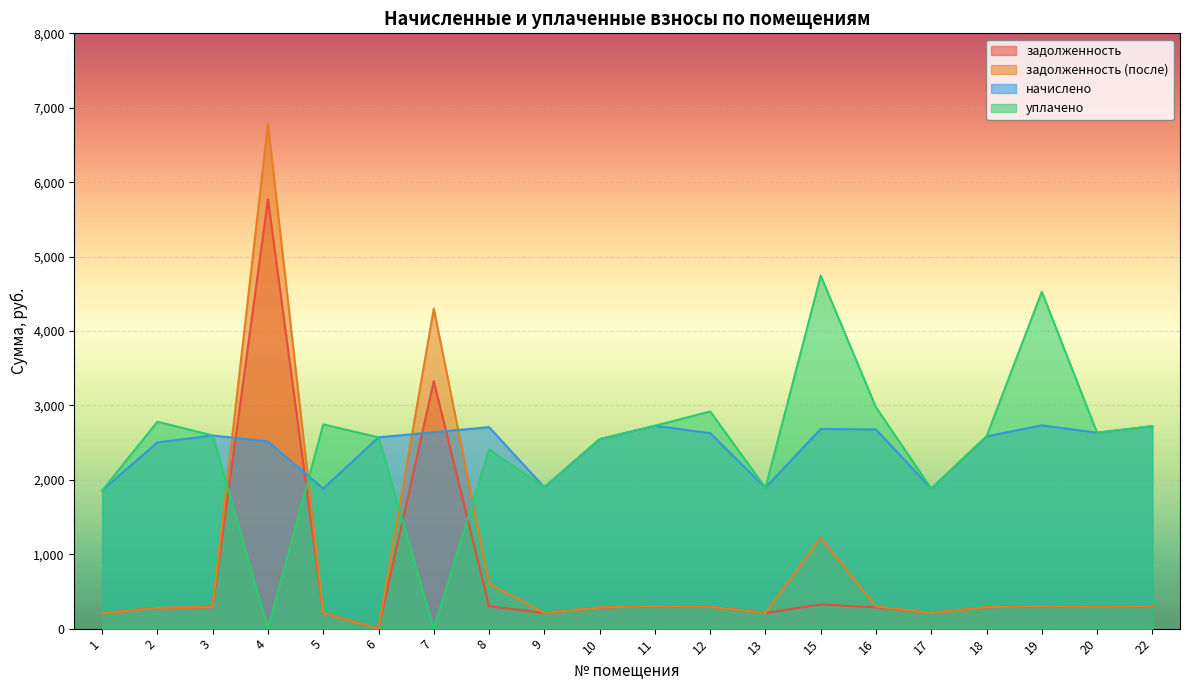

What is the maximum value for задолженность?

5770.6